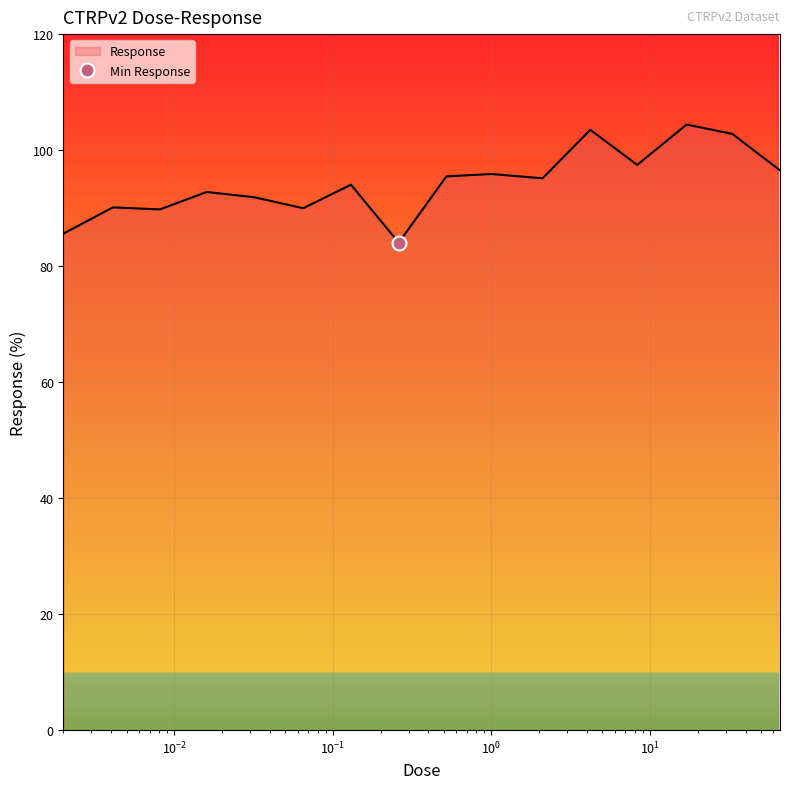

What is the highest value of the Response series?

104.4